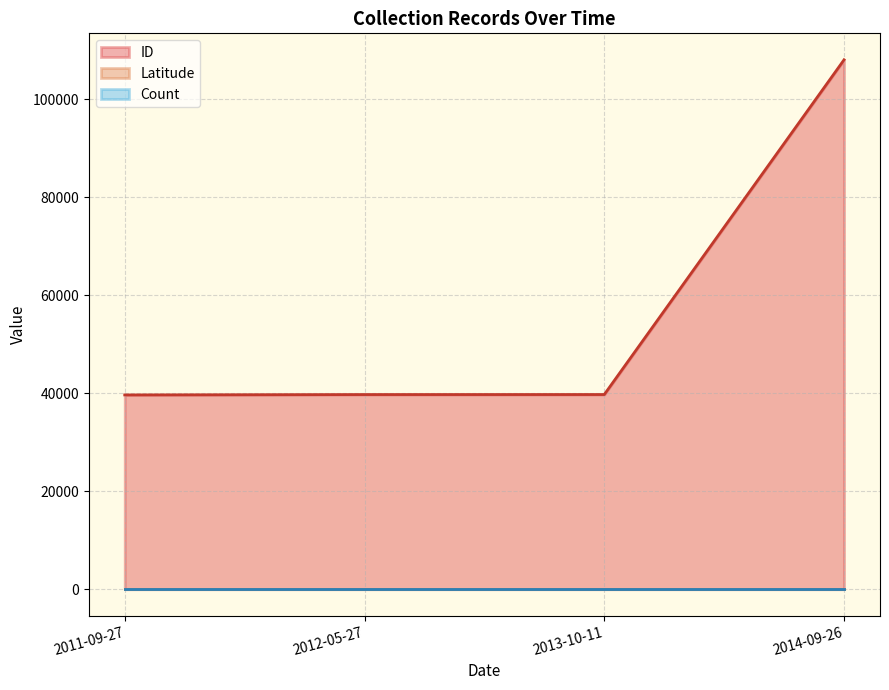

True or false: Latitude has more than 2 points higher than both neighbors.

False